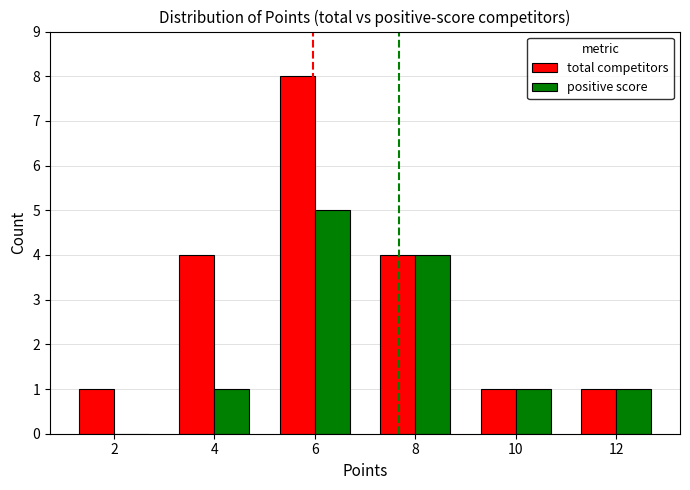

Reading right to left, extract all data points from this chart.

total competitors: 12=1	10=1	8=4	6=8	4=4	2=1
positive score: 12=1	10=1	8=4	6=5	4=1	2=0